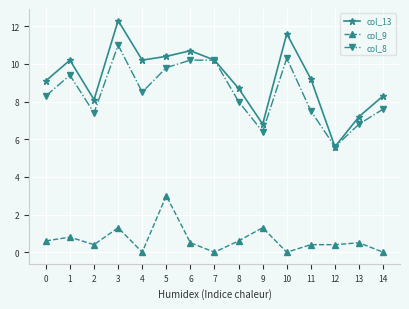

How many series are shown in this chart?

3